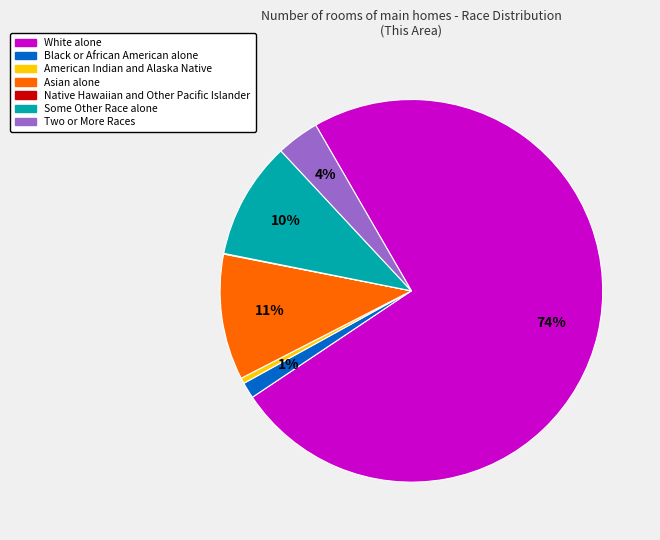

Is the sum of Black or African American alone and White alone greater than half?

Yes